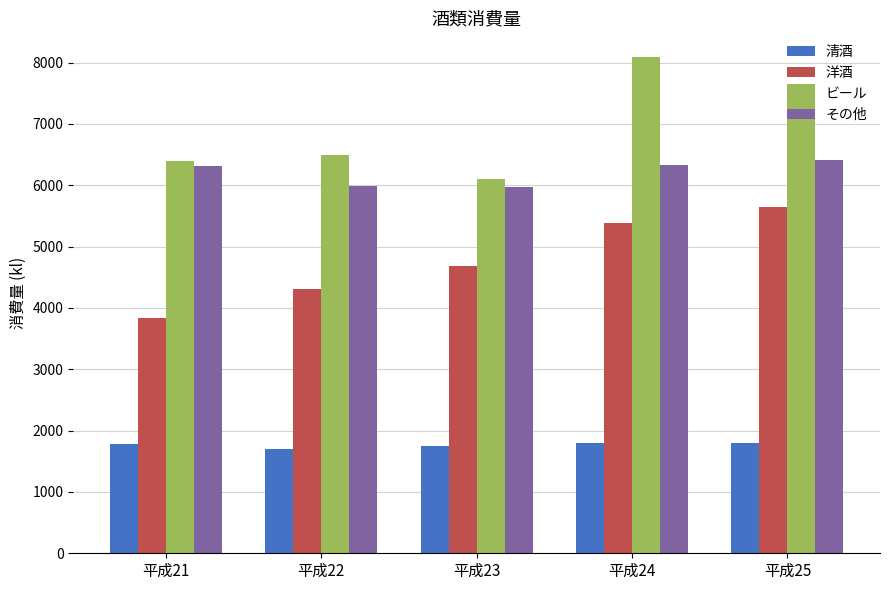

The value of 洋酒 at 平成23 is 4688. True or false?

True